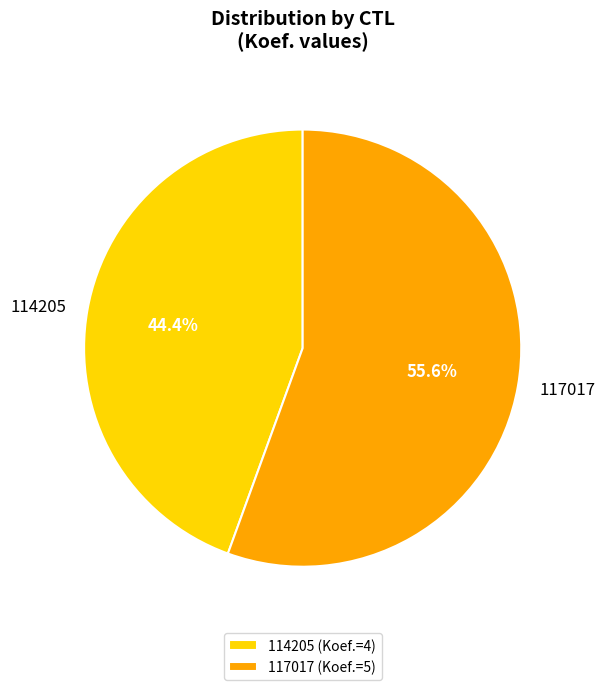

Which has a higher value, 114205 or 117017?

117017